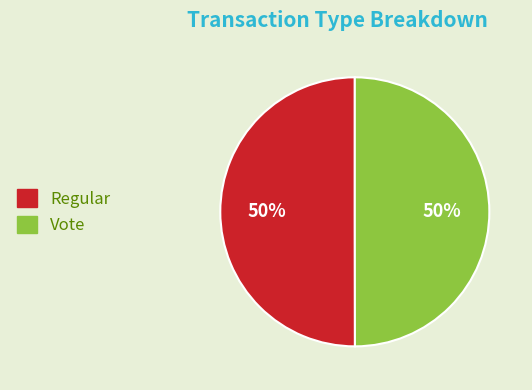

To the nearest percent, what is the average slice percentage?

50%